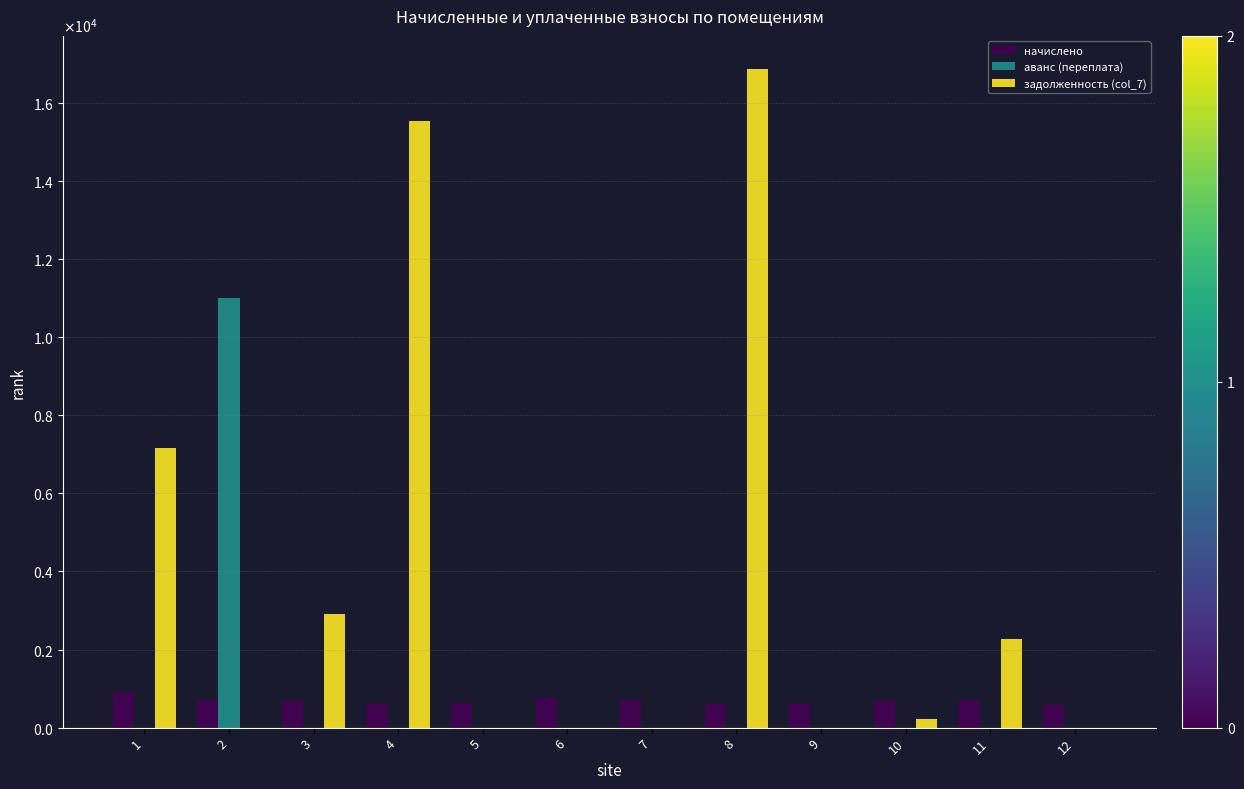

What are all the series names shown in the legend?

начислено, аванс (переплата), задолженность (col_7)